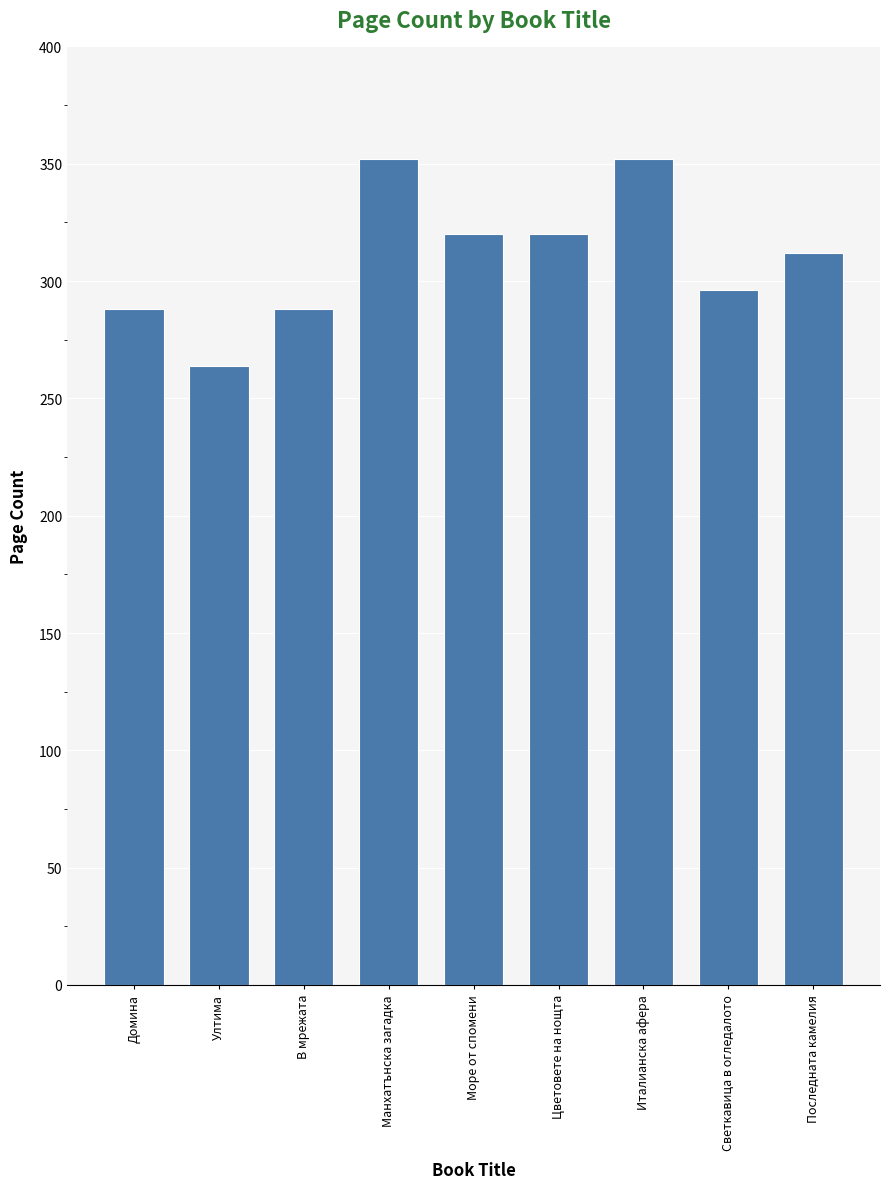

True or false: the data shows 312 at Последната камелия.

True